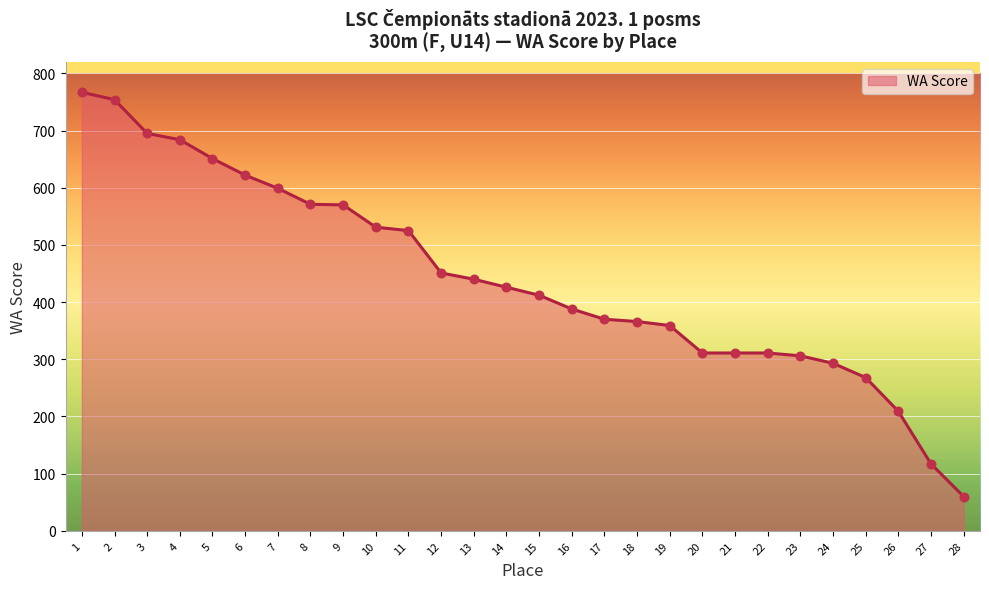

What value does the data have at 19, to the nearest 100?

400